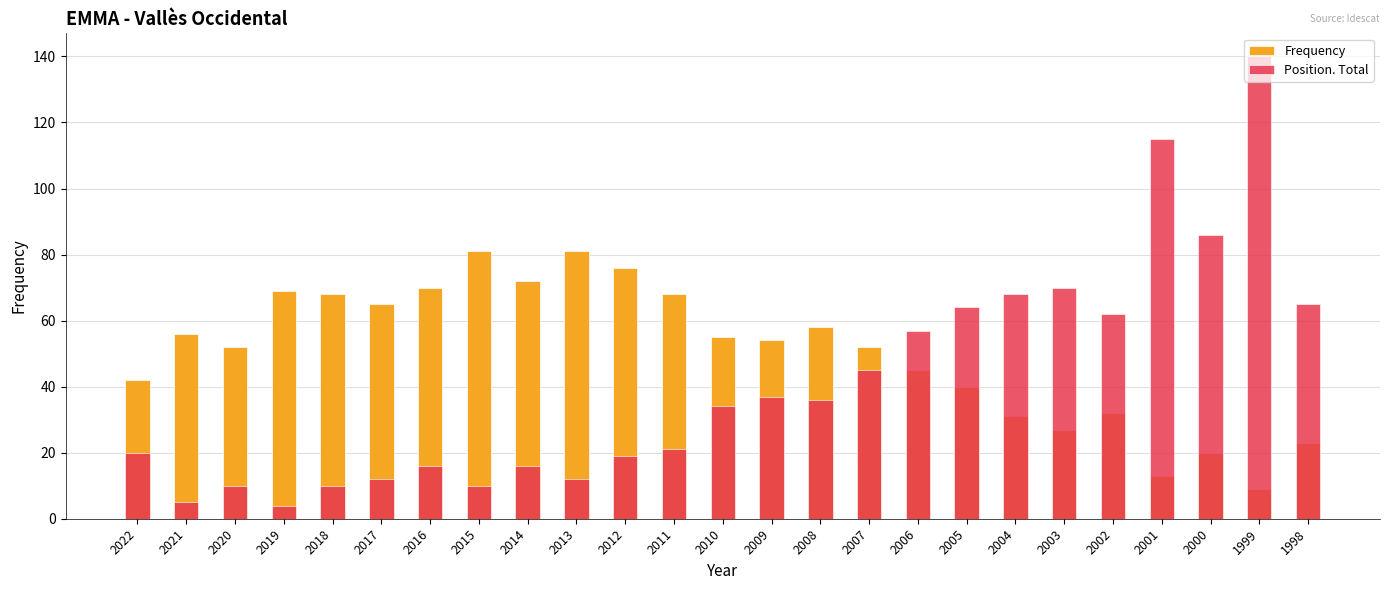

How many bars are there in each group?

2